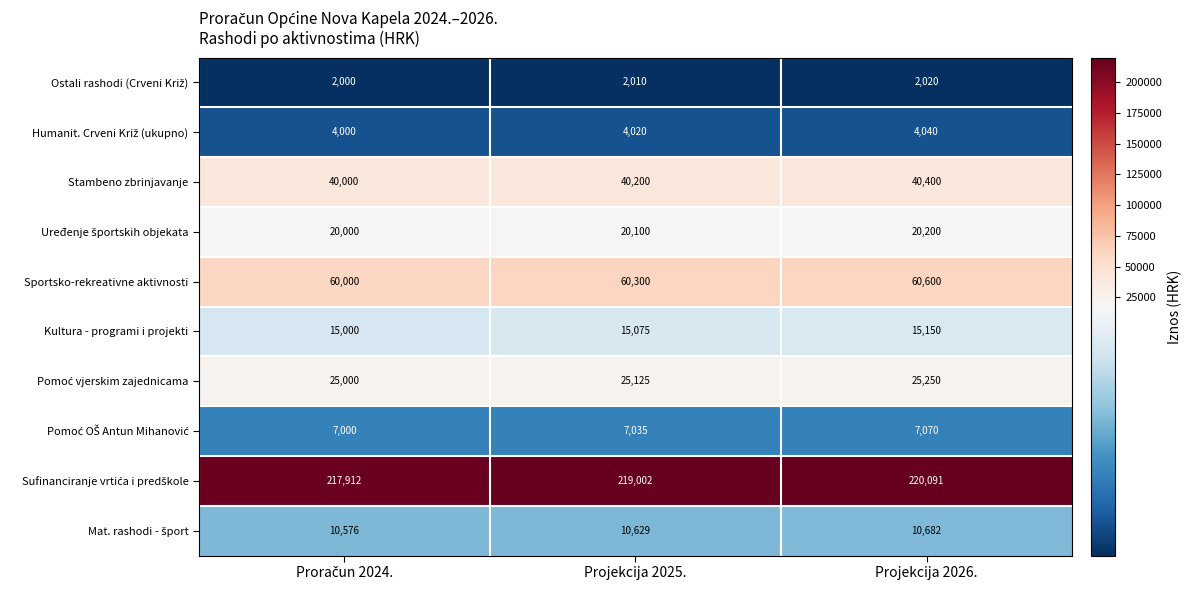

Read the Sportsko-rekreativne aktivnosti value at Projekcija 2026., to the nearest 100.

60600